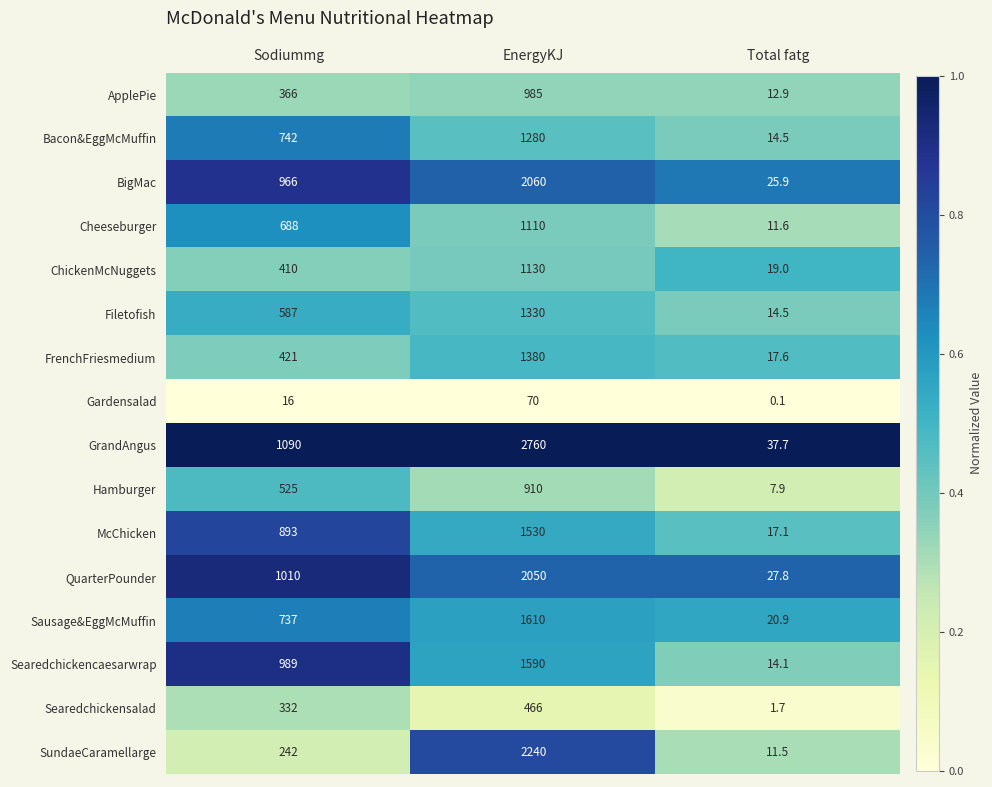

What is the greatest value displayed?

2760.0